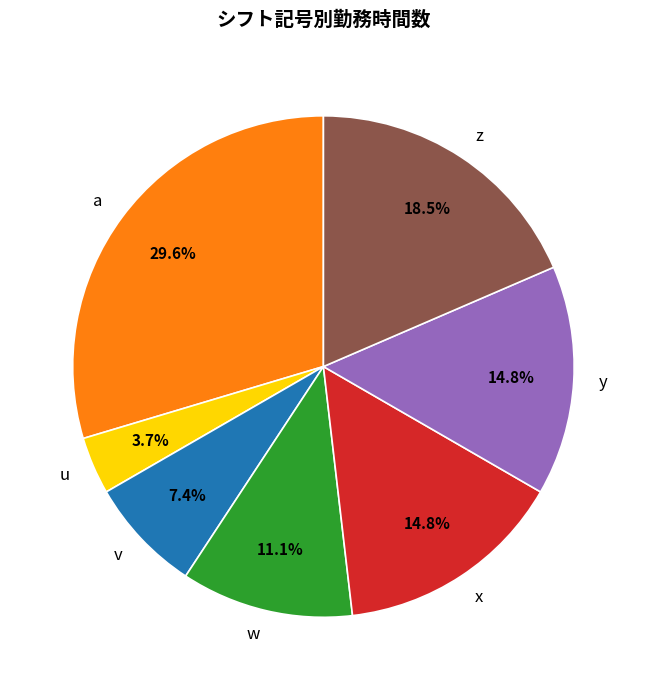

What is the smallest slice in the pie chart?

u